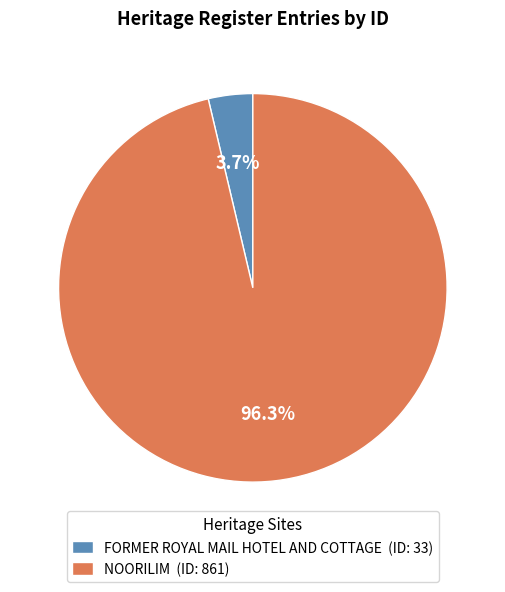

To the nearest percent, what is the average slice percentage?

50%